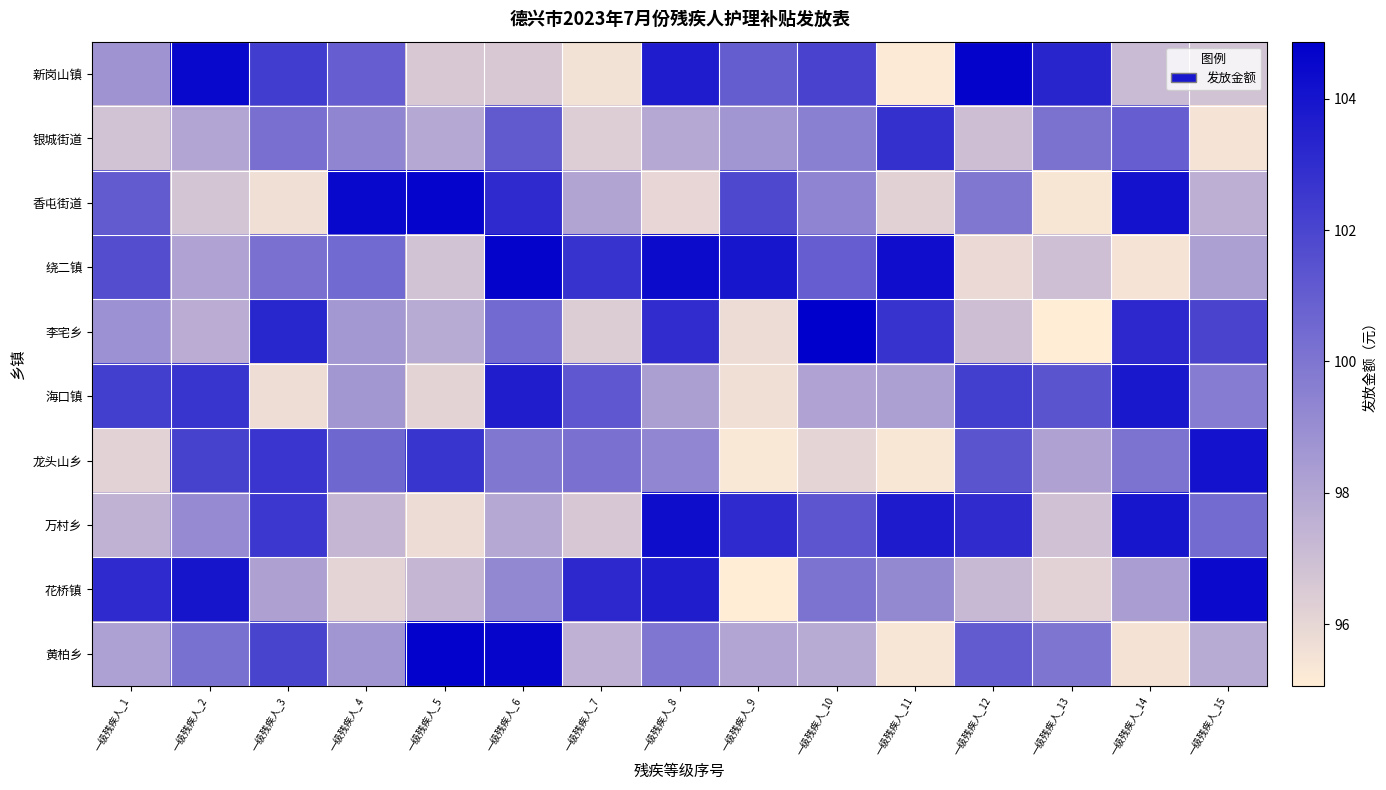

Which category has the highest value across all series?

一级残疾人_10